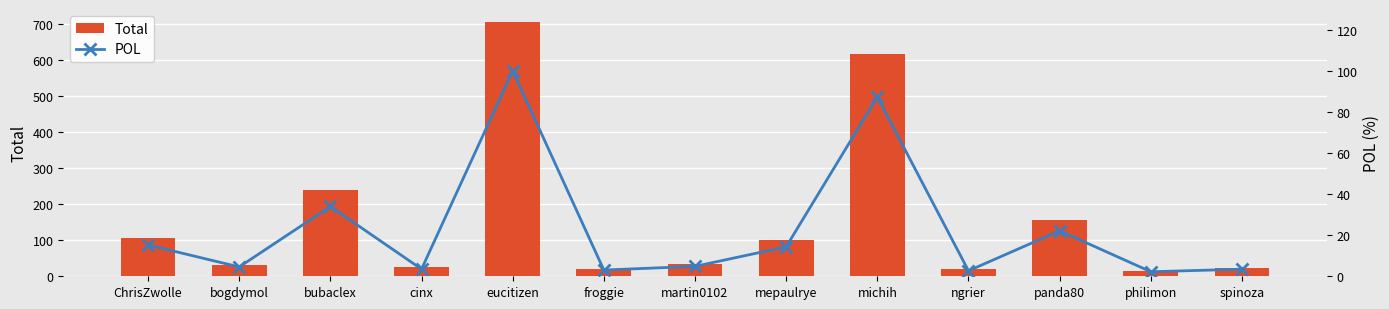

At which label does POL reach its peak?

eucitizen